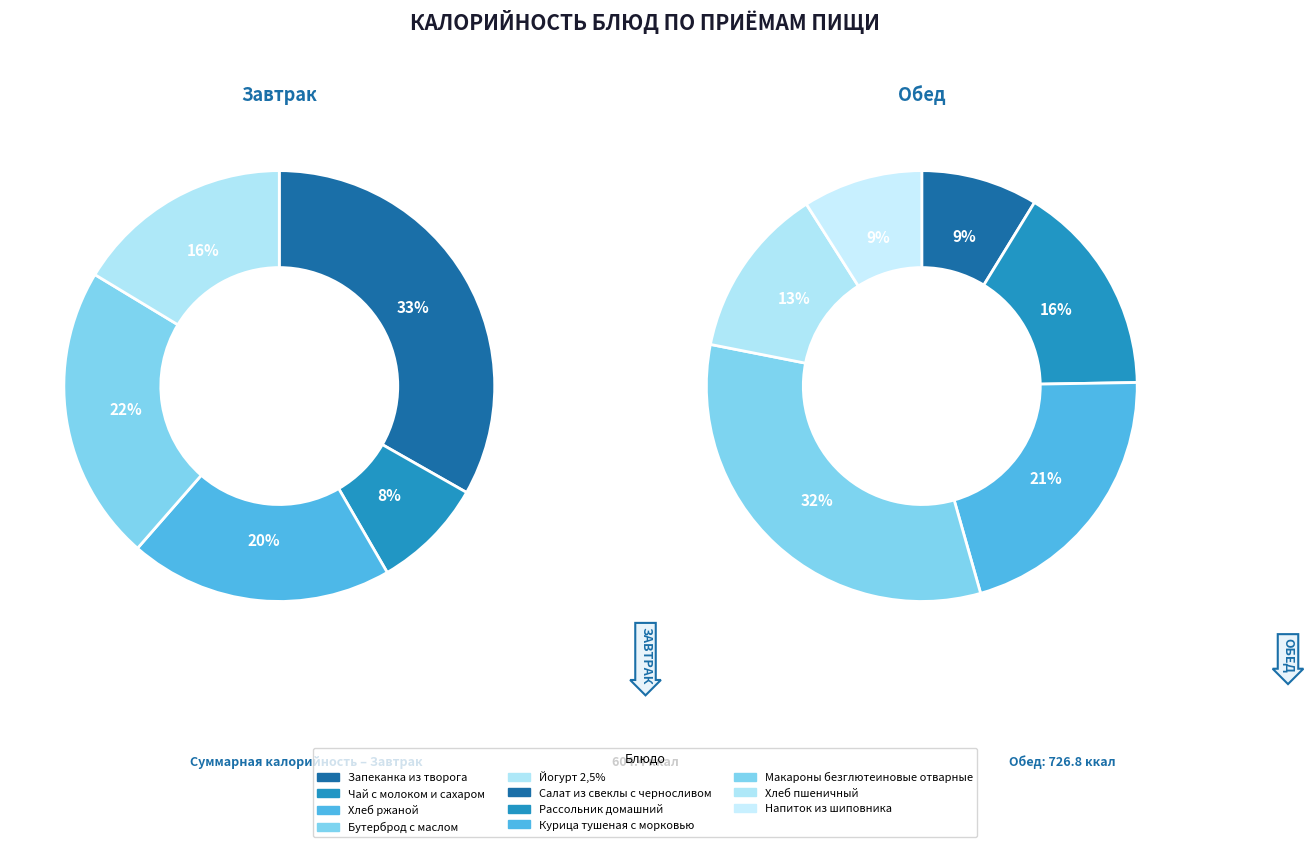

Is it true that Салат из свеклы с черносливом is 1% of the pie?

False